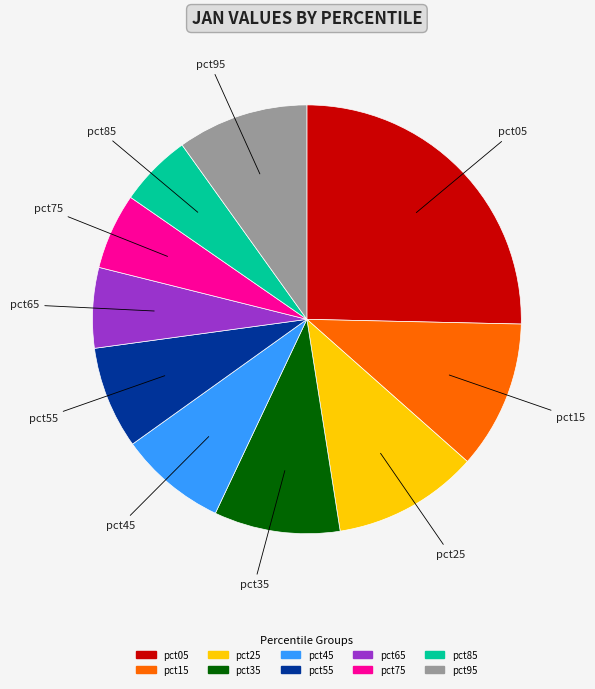

Which slice is the largest?

pct05